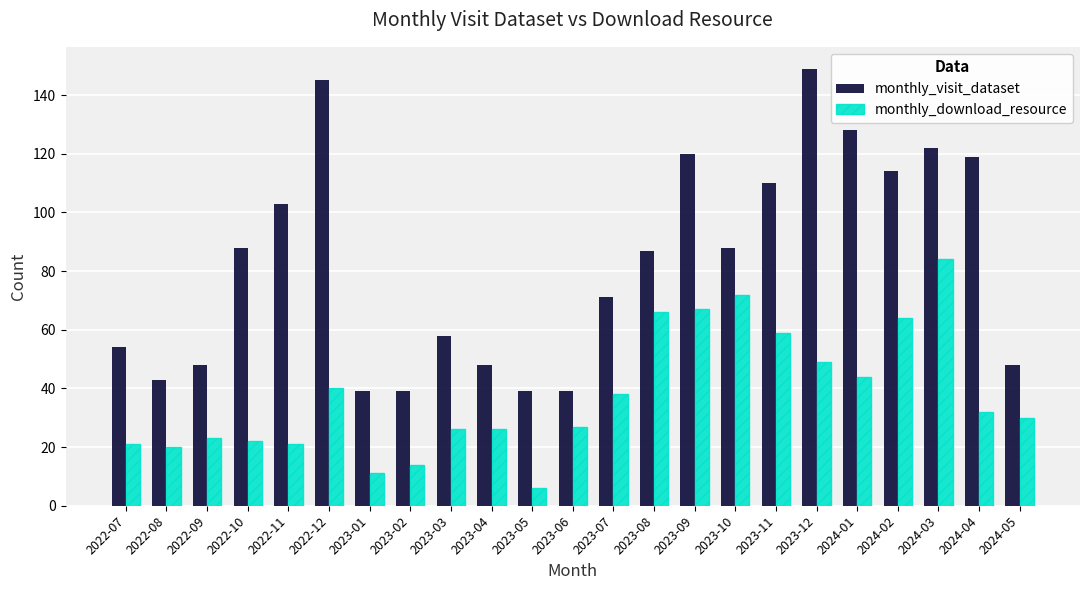

True or false: monthly_visit_dataset has a value of 145 at 2022-12.

True